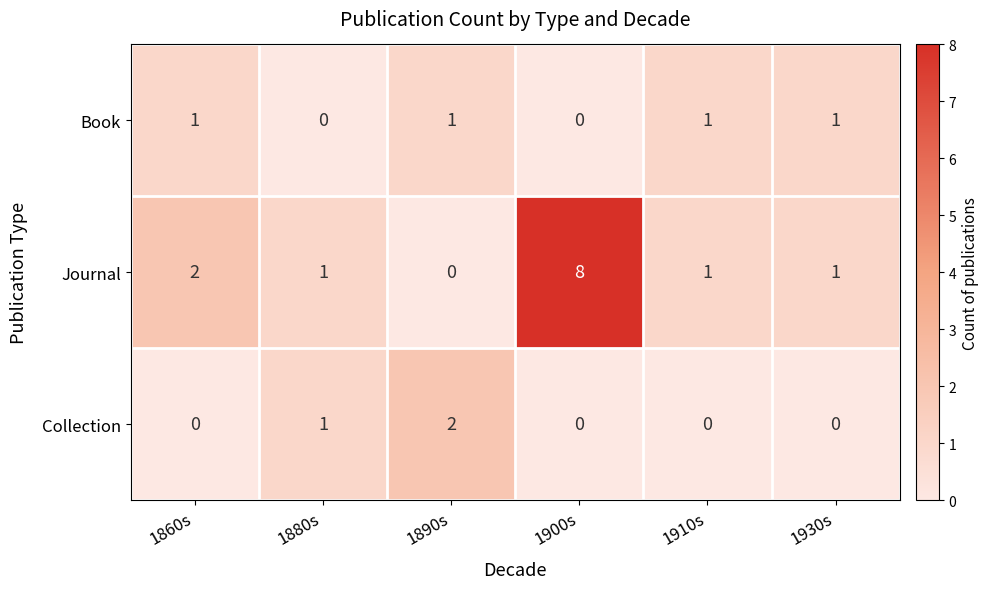

List the series in order of their peak value, lowest first.

Book, Collection, Journal